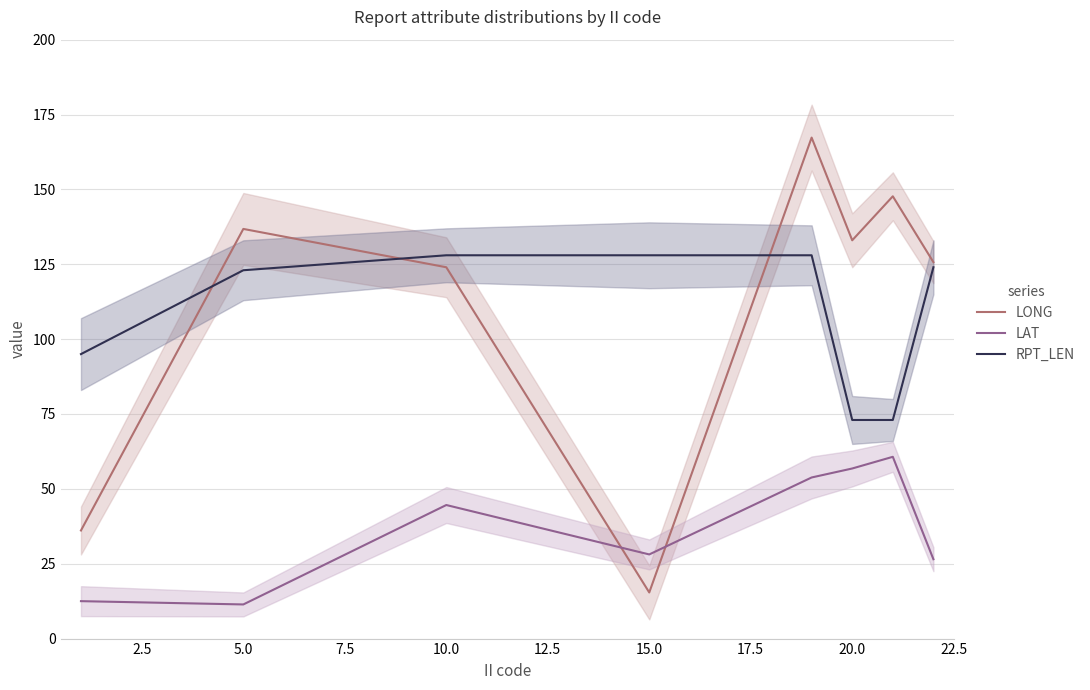

How many data points in LONG are above 133?

3